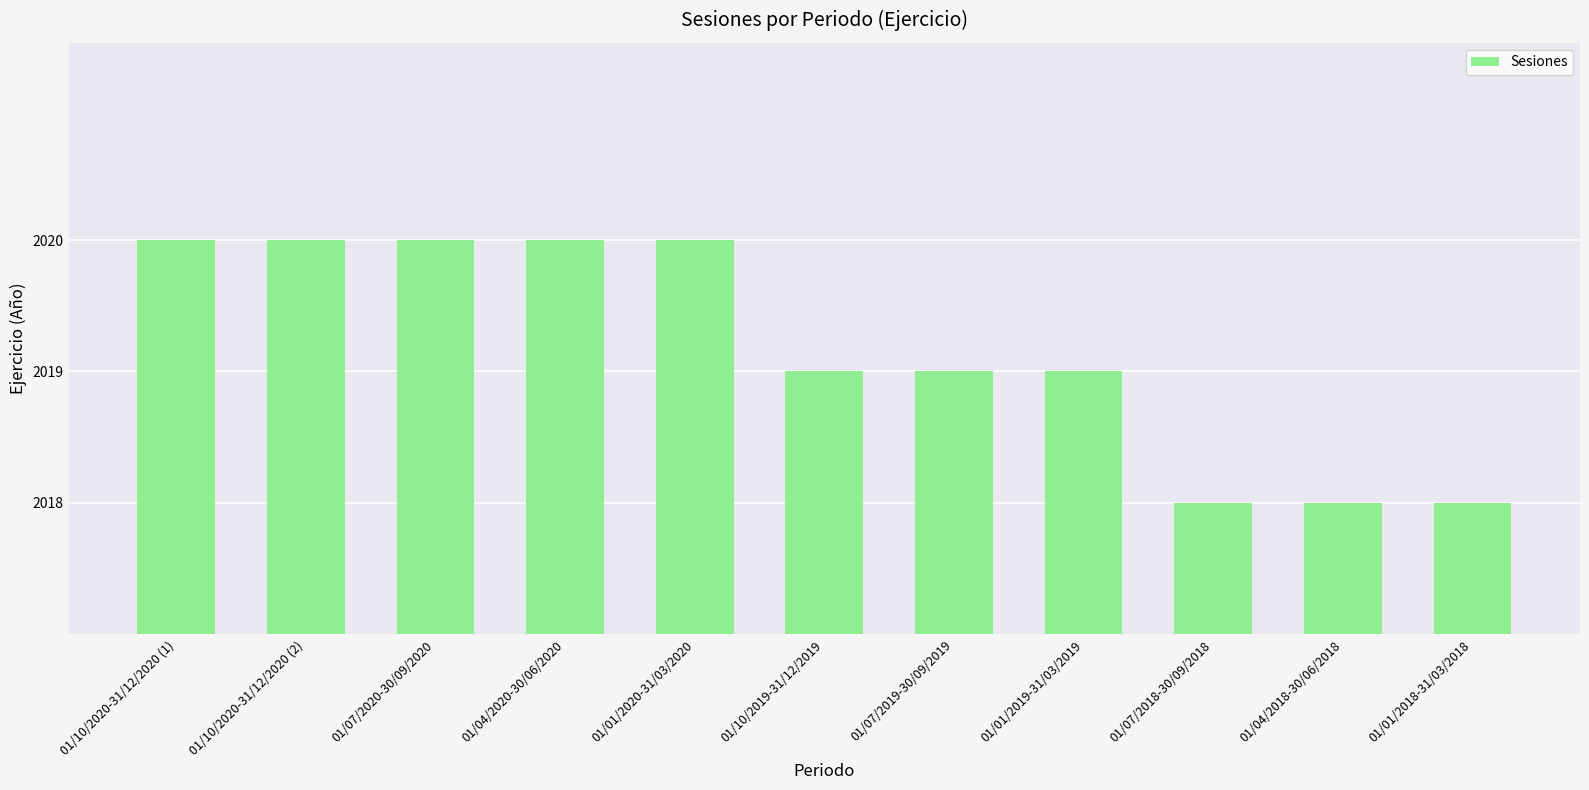

What position from the left is 01/04/2020-30/06/2020?

4